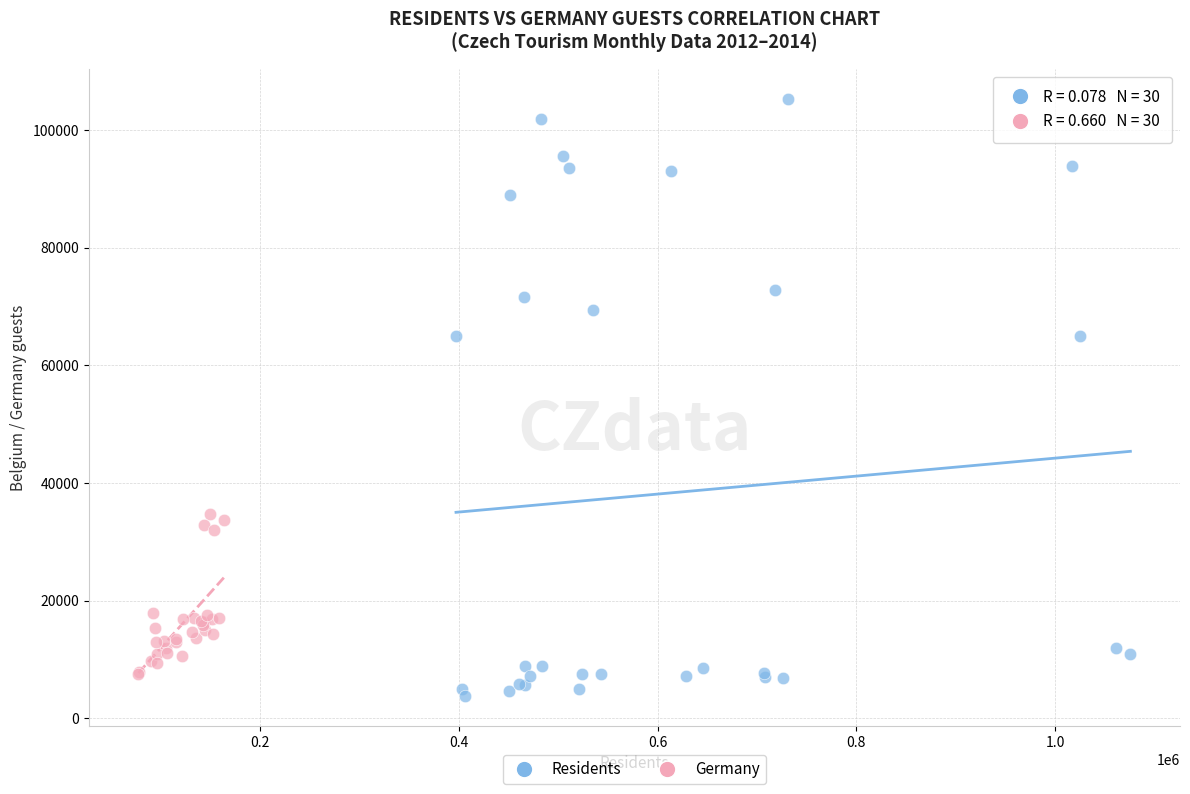

Which series contains the highest Y value?

Residents